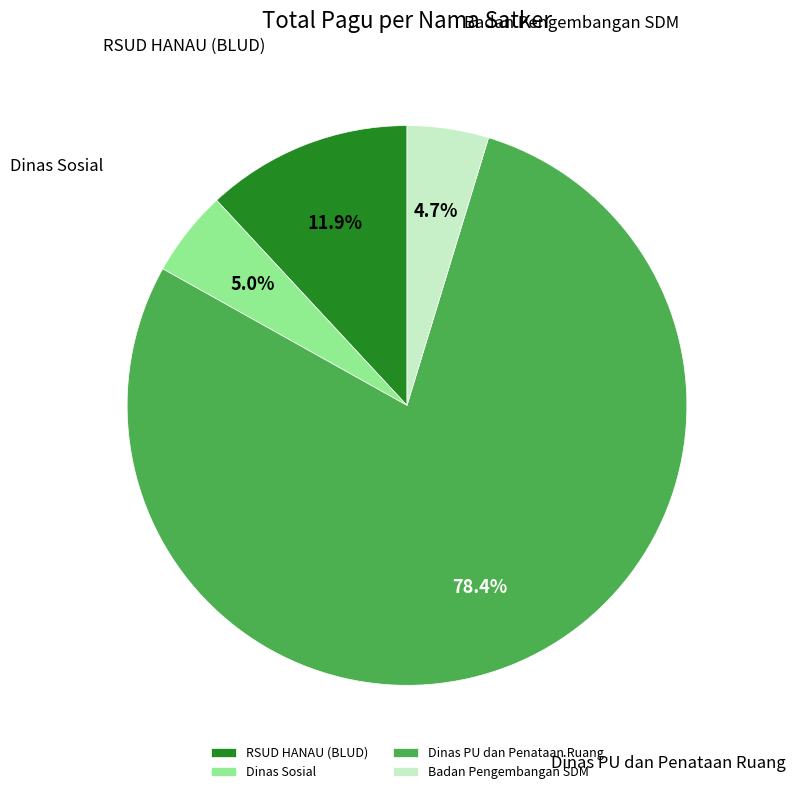

What percentage do Badan Pengembangan SDM and Dinas PU dan Penataan Ruang together represent?

83.1%